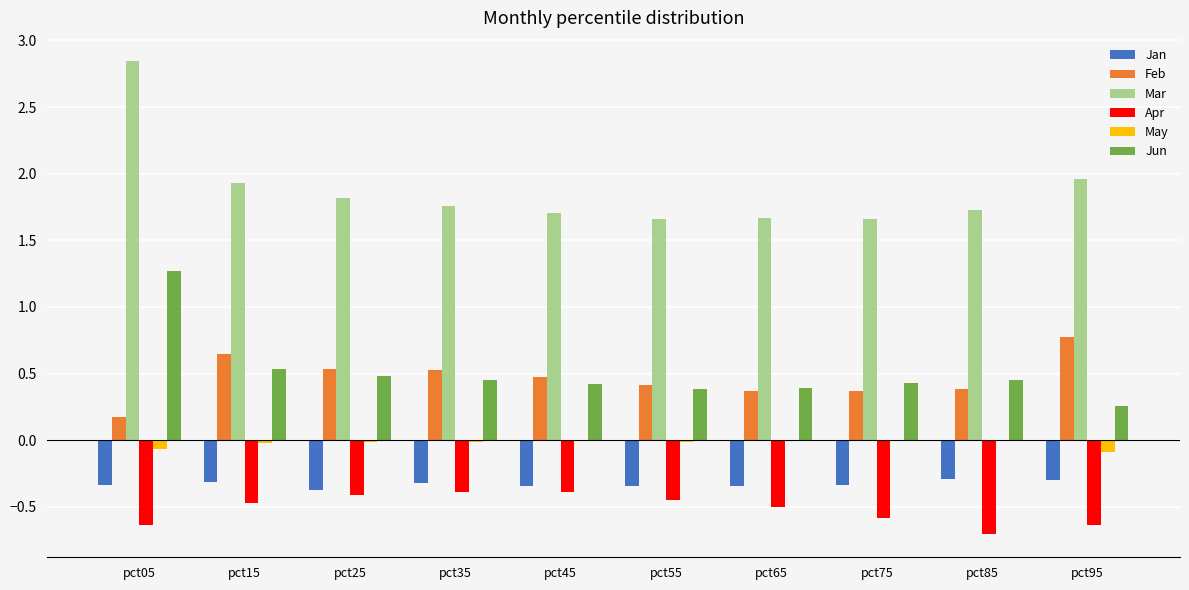

At which label does Feb reach its peak?

pct95